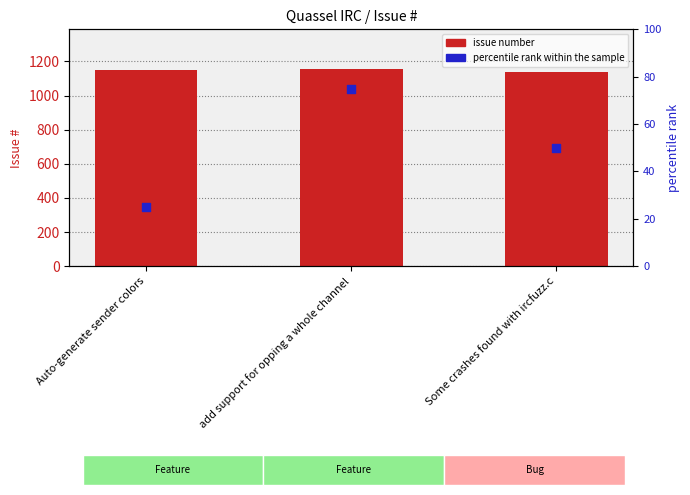

At which category is the sum across all series the highest?

add support for opping a whole channel